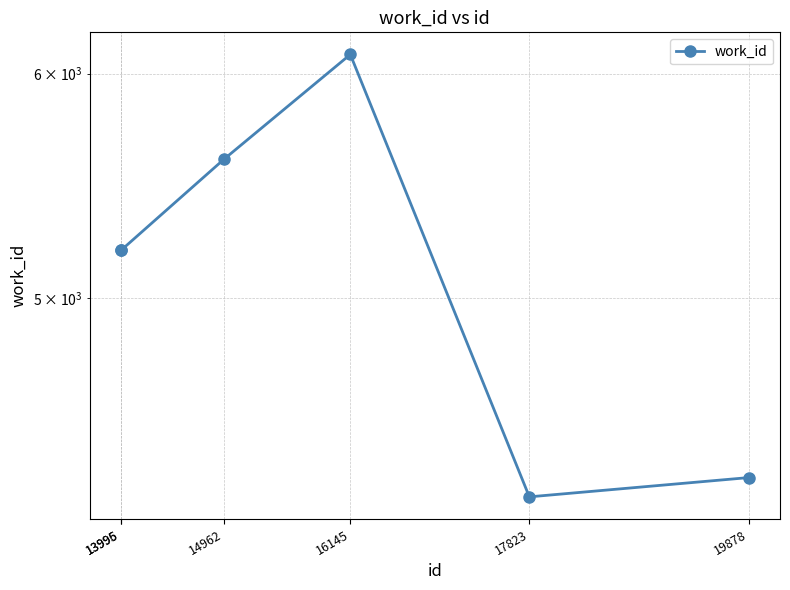

True or false: the data shows 5598 at 14962.

True